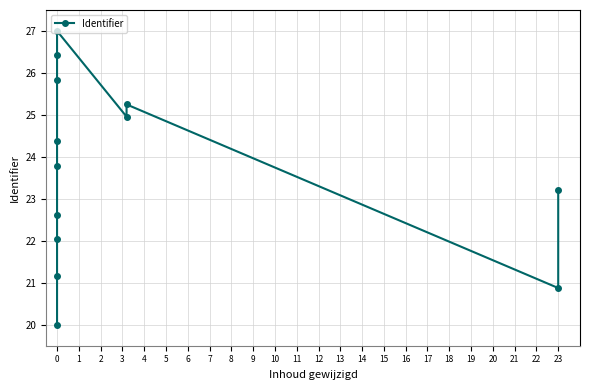

What is the sum of the values at 23 and 0?

49.0